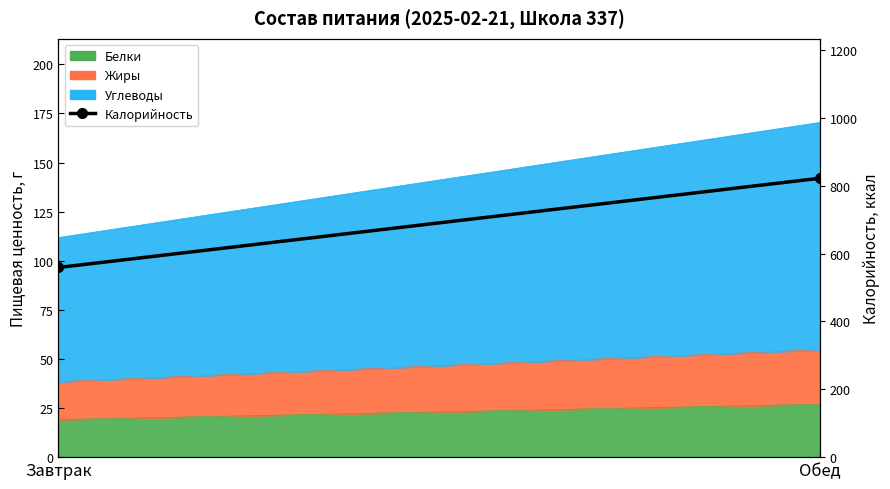

Between Завтрак and Обед, which is larger?

Обед